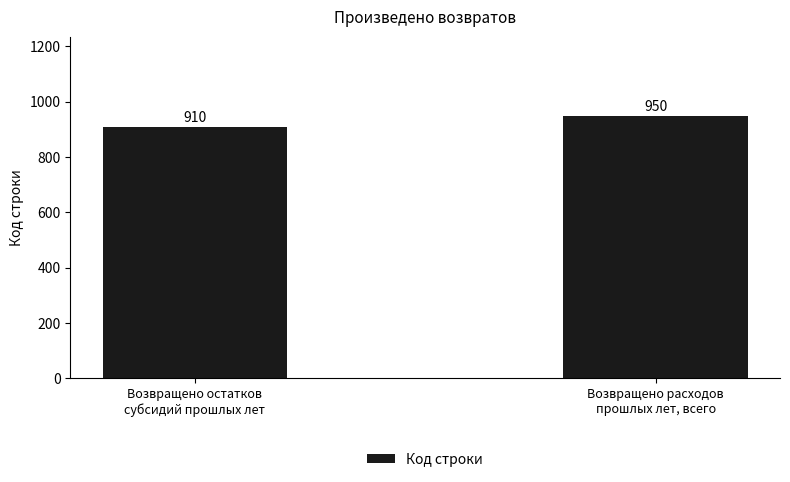

Reading left to right, list all the values displayed in this chart.

Возвращено остатков
субсидий прошлых лет=910	Возвращено расходов
прошлых лет, всего=950